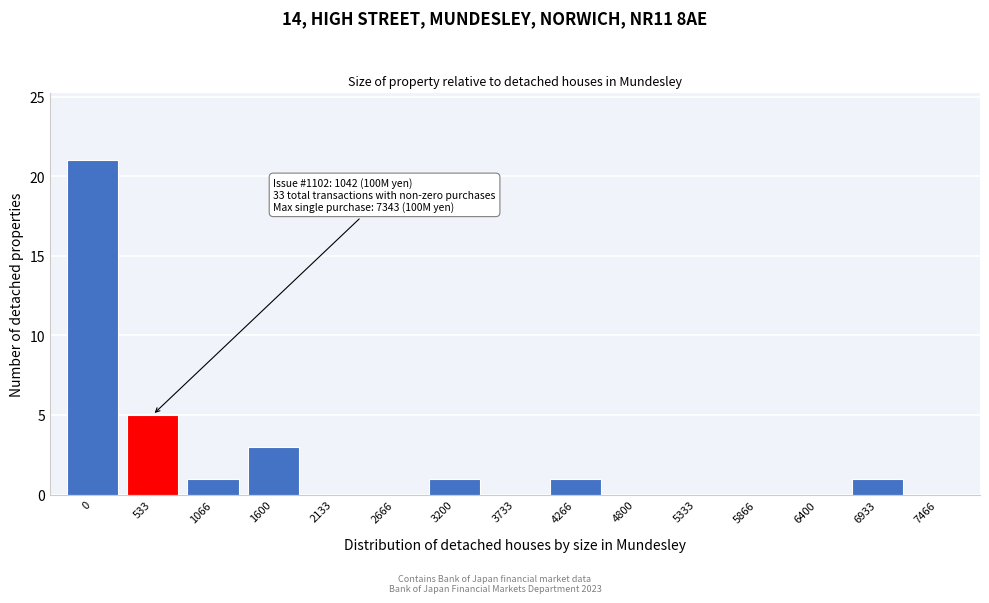

Reading right to left, transcribe all the data shown in this chart.

7466=0	6933=1	6400=0	5866=0	5333=0	4800=0	4266=1	3733=0	3200=1	2666=0	2133=0	1600=3	1066=1	533=5	0=21